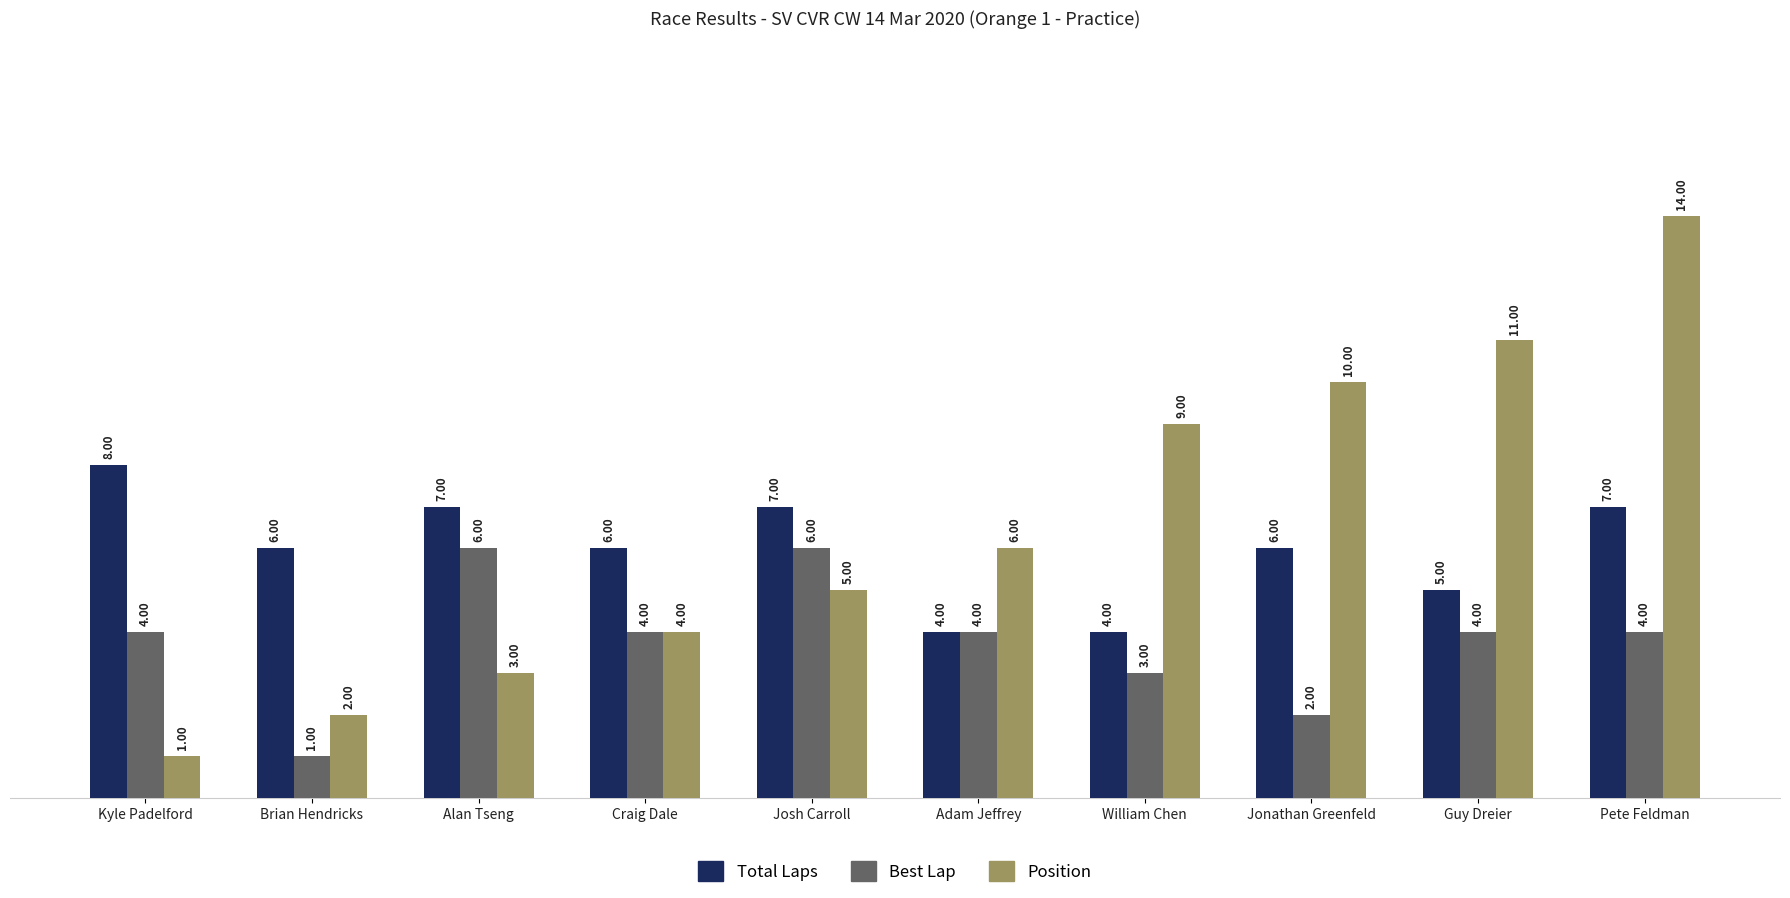

List the series in order of their peak value, highest first.

Position, Total Laps, Best Lap